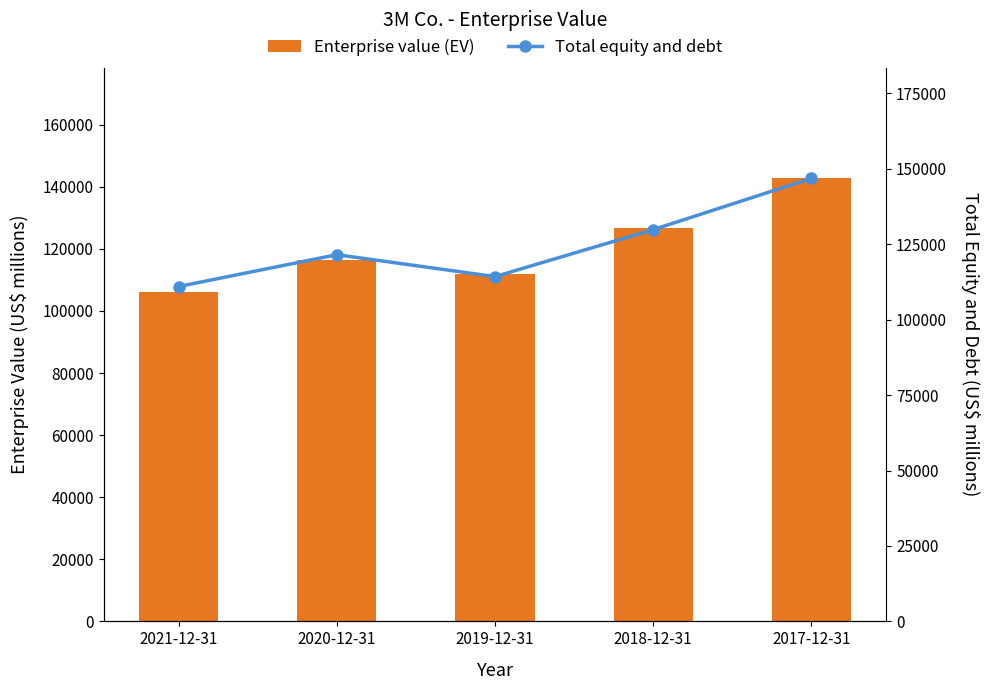

What is the total value across all series at 2019-12-31?

226083